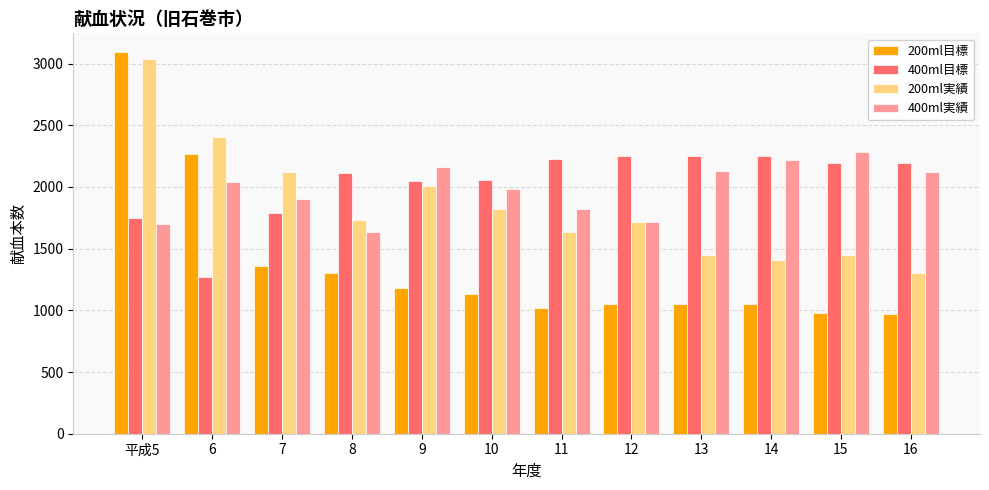

What is the minimum value shown in the chart?

969